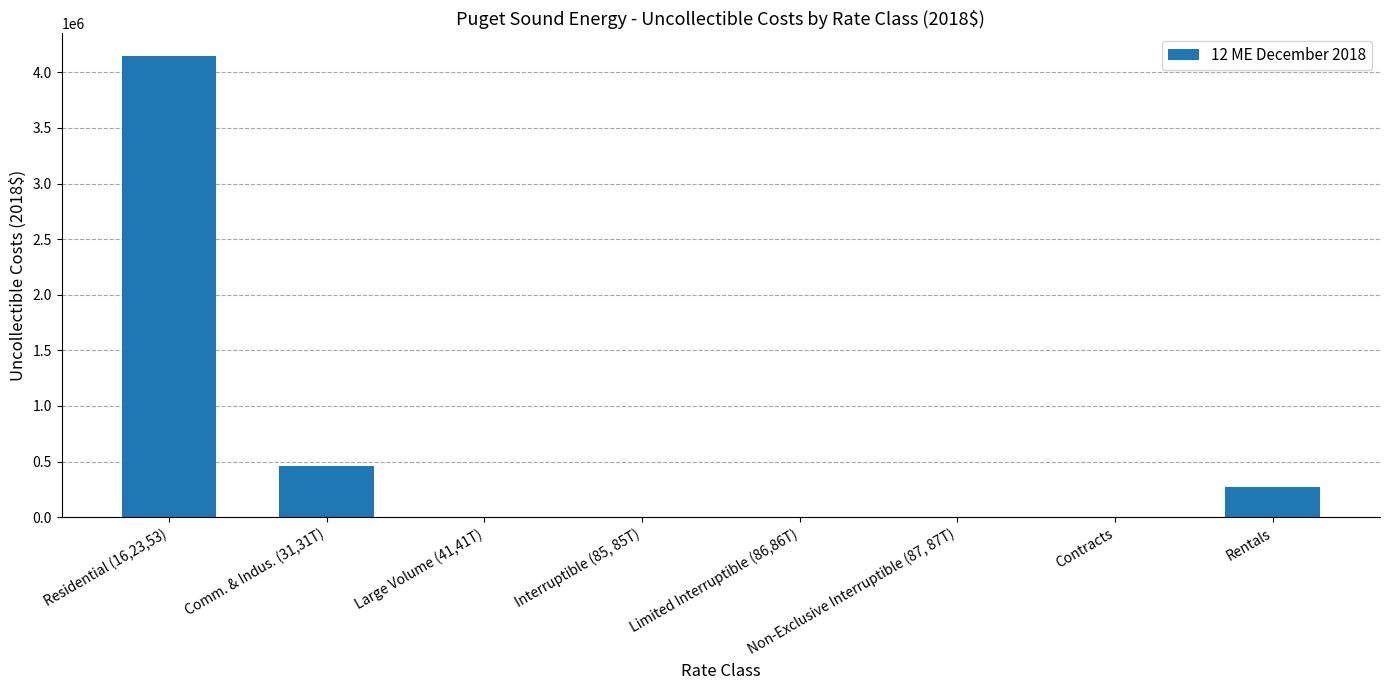

What is the maximum value shown in the chart?

4143916.1